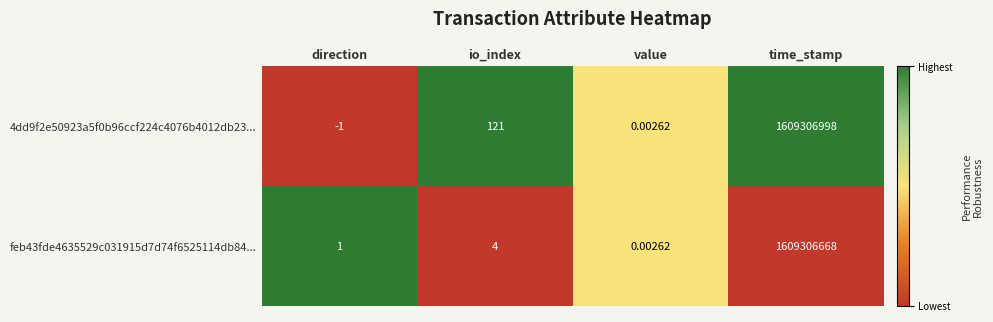

At which label does 4dd9f2e50923a5f0b96ccf224c4076b4012db23... reach its peak?

time_stamp